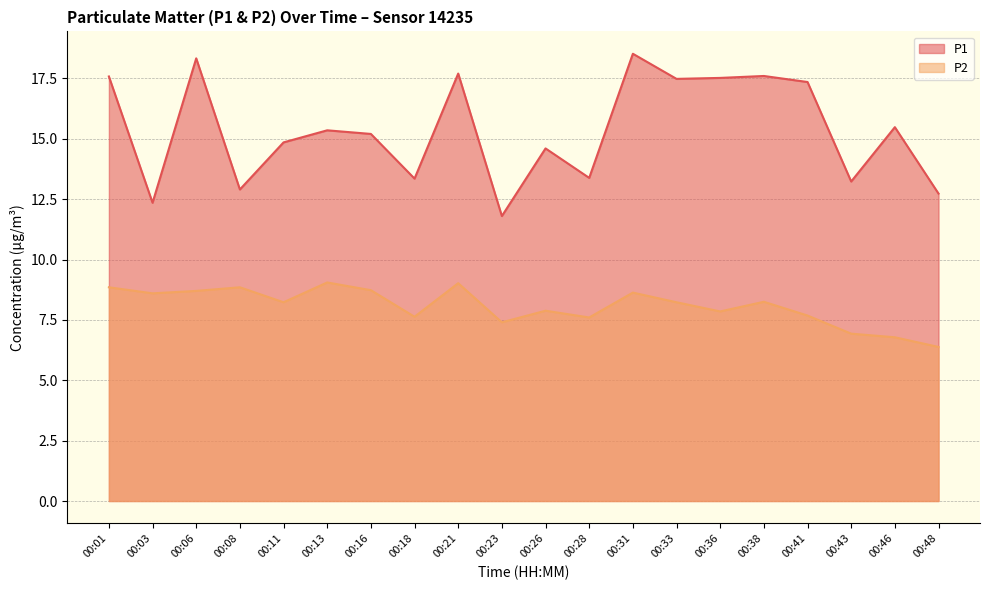

Is it true that P2 equals 2.9 at 00:28?

False